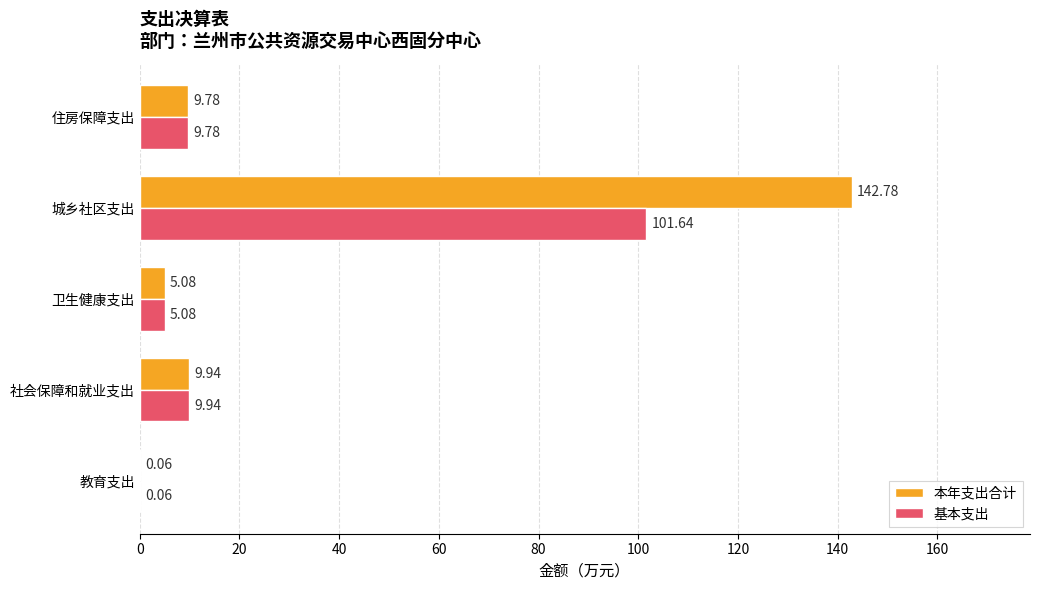

Which category has the highest value in the 基本支出 series?

城乡社区支出